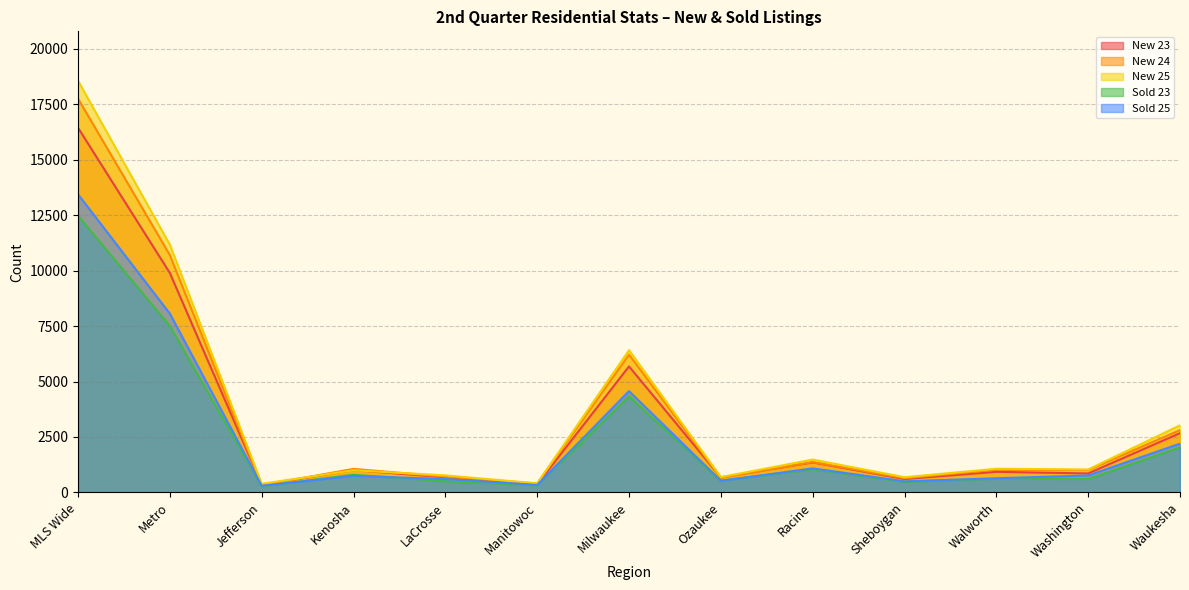

Is the value of Sold 25 at MLS Wide greater than the value of Sold 23 at Manitowoc?

Yes